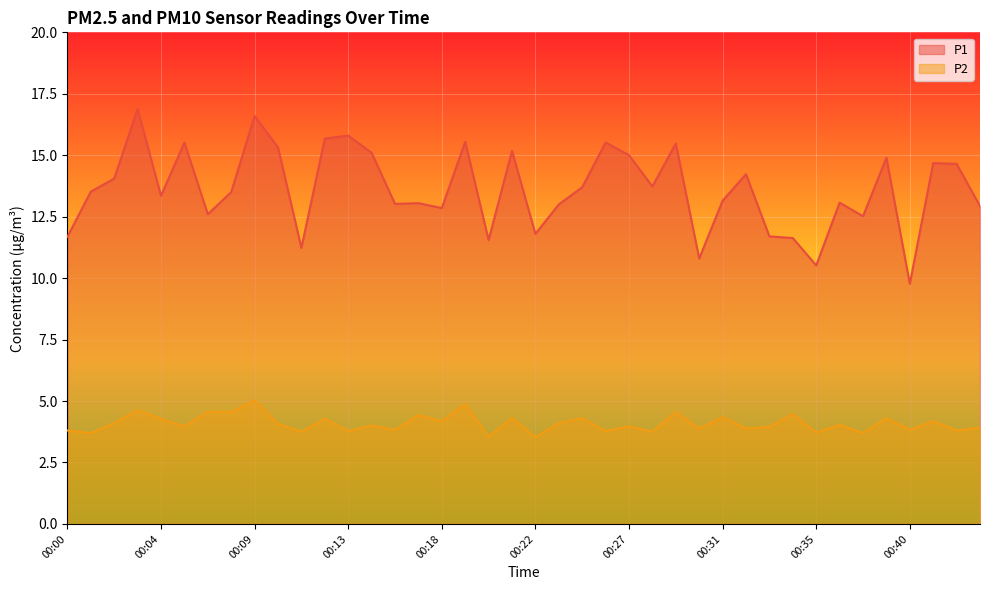

What is the value of the P2 point at the 9th from the left?

5.0